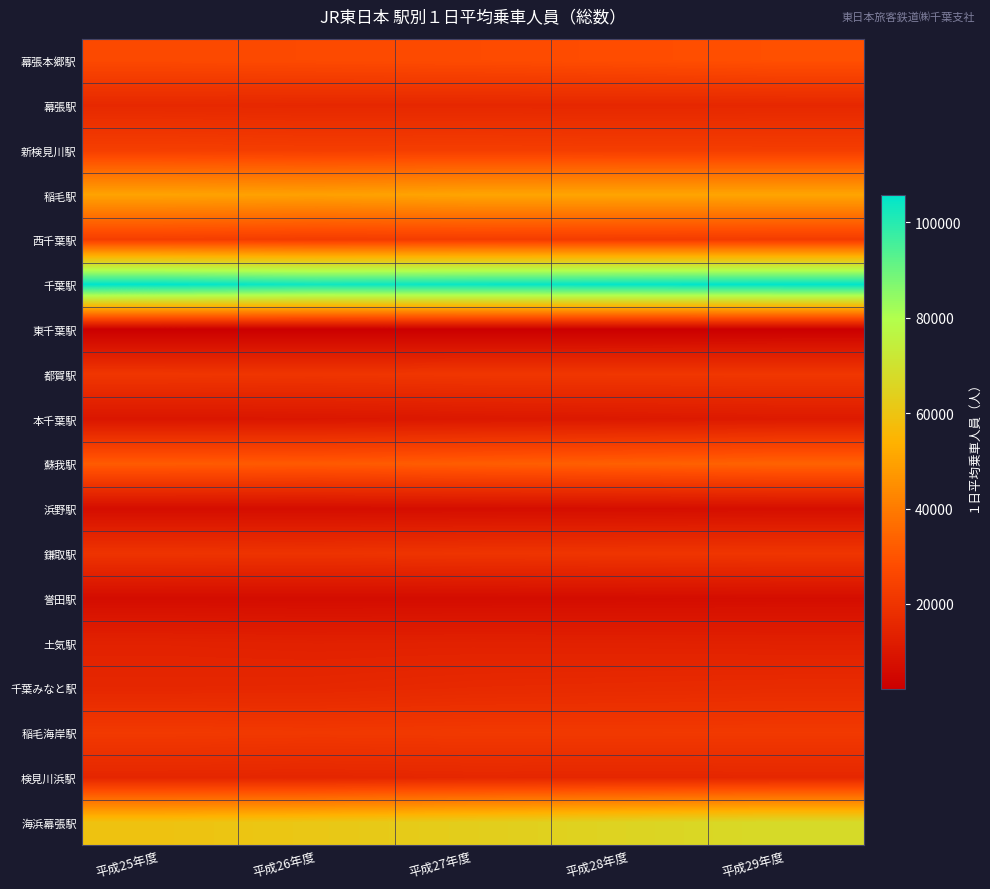

Reading left to right, extract all data points from this chart.

幕張本郷駅: 平成25年度=26981	平成26年度=27329	平成27年度=27655	平成28年度=28297	平成29年度=29017
幕張駅: 平成25年度=16111	平成26年度=15813	平成27年度=15809	平成28年度=15730	平成29年度=15860
新検見川駅: 平成25年度=23467	平成26年度=23084	平成27年度=23208	平成28年度=23005	平成29年度=22940
稲毛駅: 平成25年度=50138	平成26年度=49489	平成27年度=50535	平成28年度=50514	平成29年度=50575
西千葉駅: 平成25年度=23396	平成26年度=22693	平成27年度=22941	平成28年度=22721	平成29年度=22533
千葉駅: 平成25年度=105812	平成26年度=103592	平成27年度=104503	平成28年度=105205	平成29年度=105807
東千葉駅: 平成25年度=2186	平成26年度=2241	平成27年度=2275	平成28年度=2299	平成29年度=2388
都賀駅: 平成25年度=20683	平成26年度=20383	平成27年度=20838	平成28年度=20894	平成29年度=20972
本千葉駅: 平成25年度=9807	平成26年度=10024	平成27年度=10458	平成28年度=10798	平成29年度=11258
蘇我駅: 平成25年度=31931	平成26年度=31610	平成27年度=32450	平成28年度=33123	平成29年度=33831
浜野駅: 平成25年度=7049	平成26年度=7053	平成27年度=7173	平成28年度=7280	平成29年度=7451
鎌取駅: 平成25年度=19841	平成26年度=19653	平成27年度=20138	平成28年度=20374	平成29年度=20548
誉田駅: 平成25年度=6765	平成26年度=6648	平成27年度=6738	平成28年度=6823	平成29年度=6961
土気駅: 平成25年度=13856	平成26年度=13495	平成27年度=13658	平成28年度=13553	平成29年度=13390
千葉みなと駅: 平成25年度=15561	平成26年度=15699	平成27年度=16400	平成28年度=16733	平成29年度=17052
稲毛海岸駅: 平成25年度=21771	平成26年度=21437	平成27年度=21652	平成28年度=21620	平成29年度=21689
検見川浜駅: 平成25年度=15365	平成26年度=15162	平成27年度=15541	平成28年度=15445	平成29年度=15558
海浜幕張駅: 平成25年度=59515	平成26年度=61112	平成27年度=63225	平成28年度=65377	平成29年度=67572